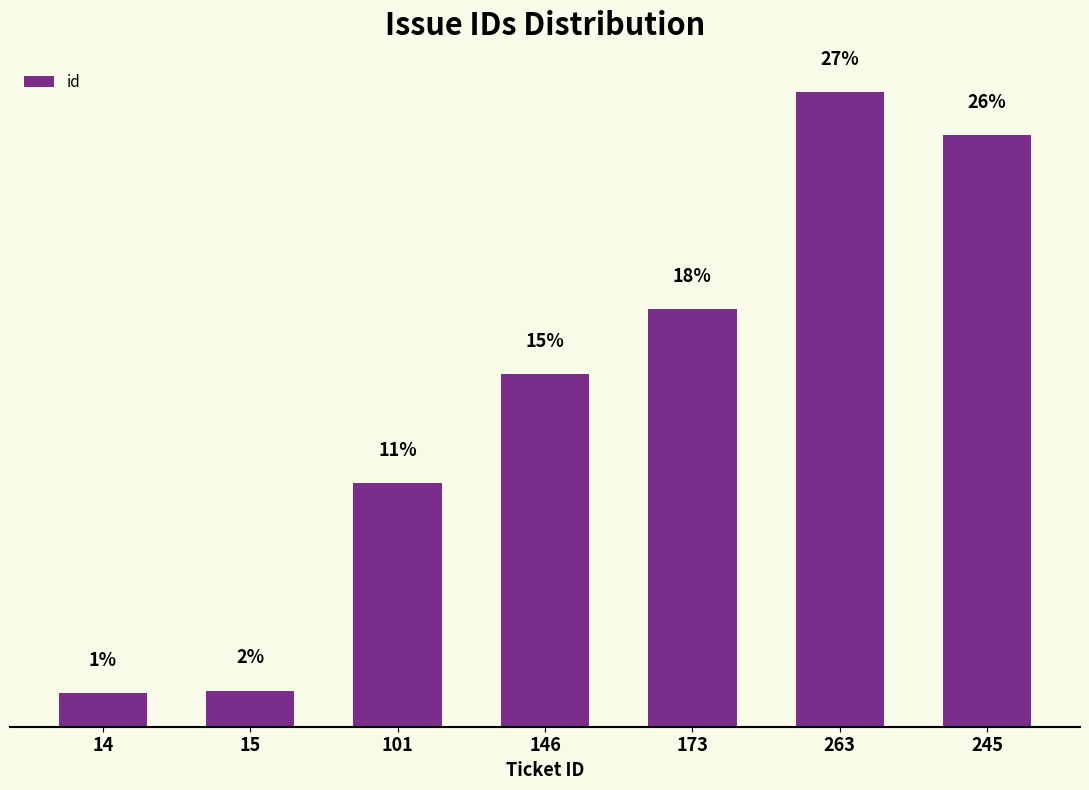

Are the bars horizontal?

No